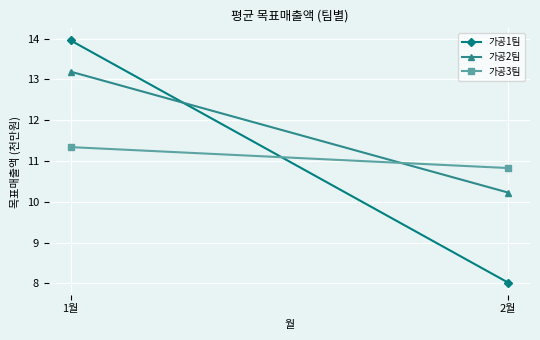

Between 1월 and 2월, which is larger?

1월